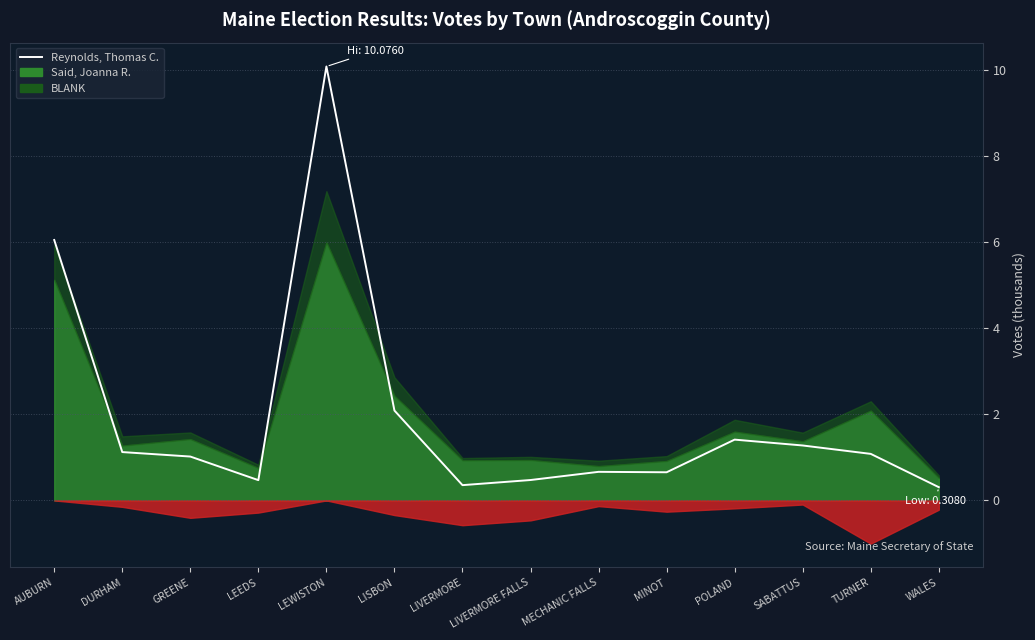

What is the minimum value shown in the chart?

0.3